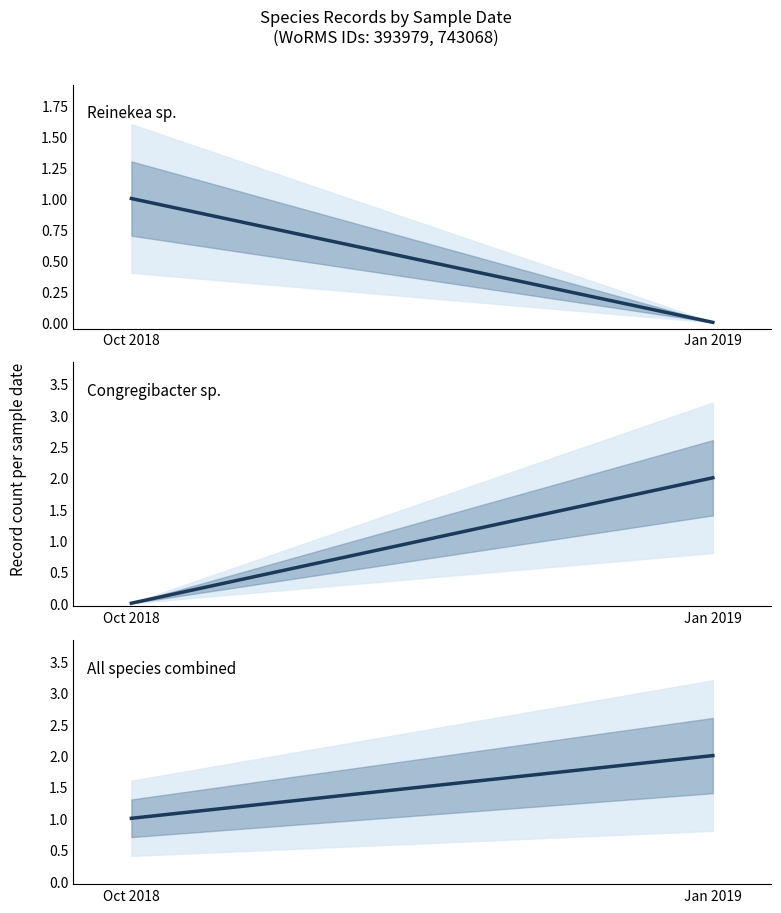

What position from the left is Jan 2019?

2